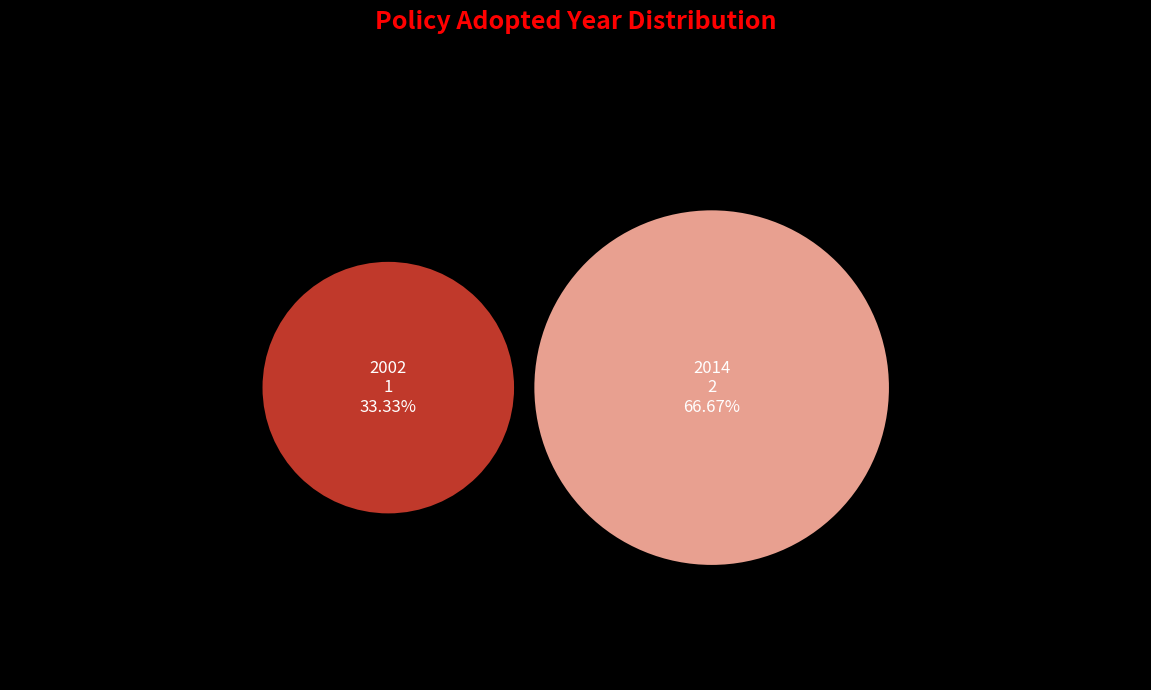

True or false: CEL - Variable-Frequency and Permanent accounts for 19% of the total.

False